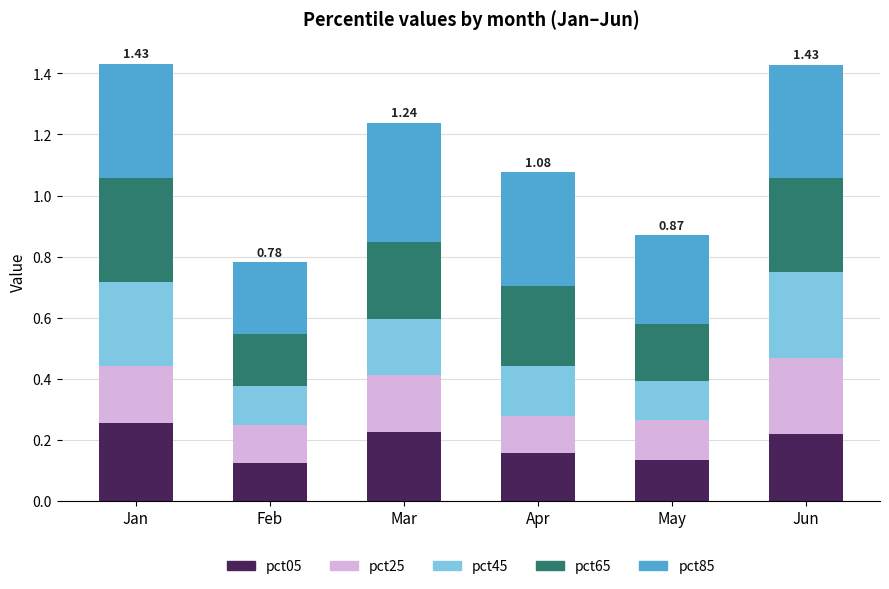

What is the sum of all pct05 values?

1.1